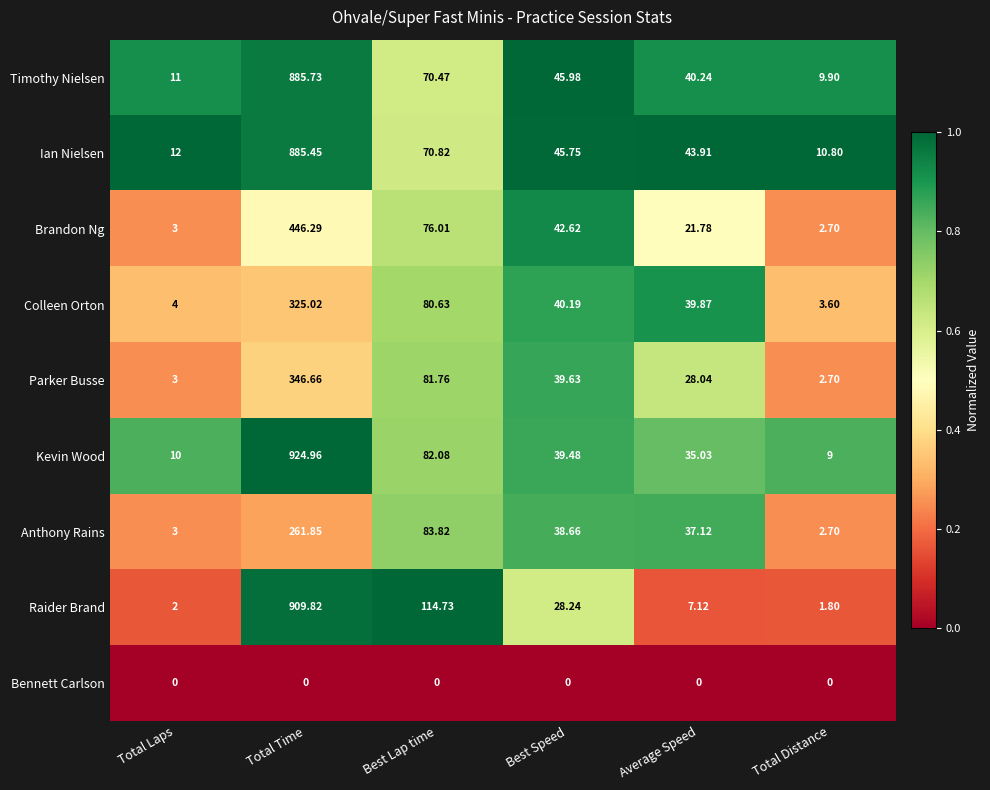

At which label does Raider Brand first exceed 28?

Total Time